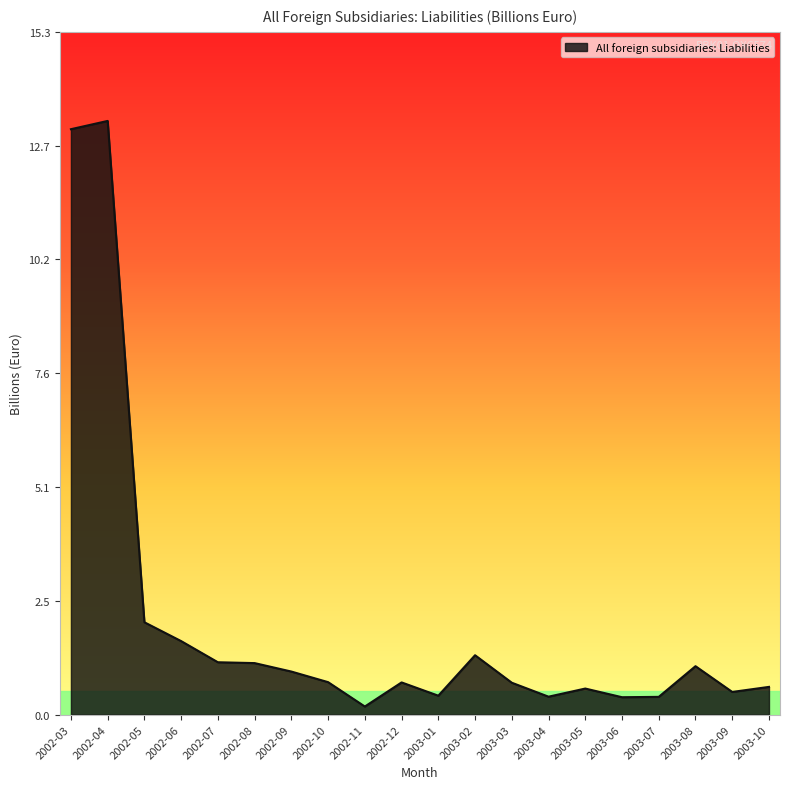

What is the sum of all values?

41.5